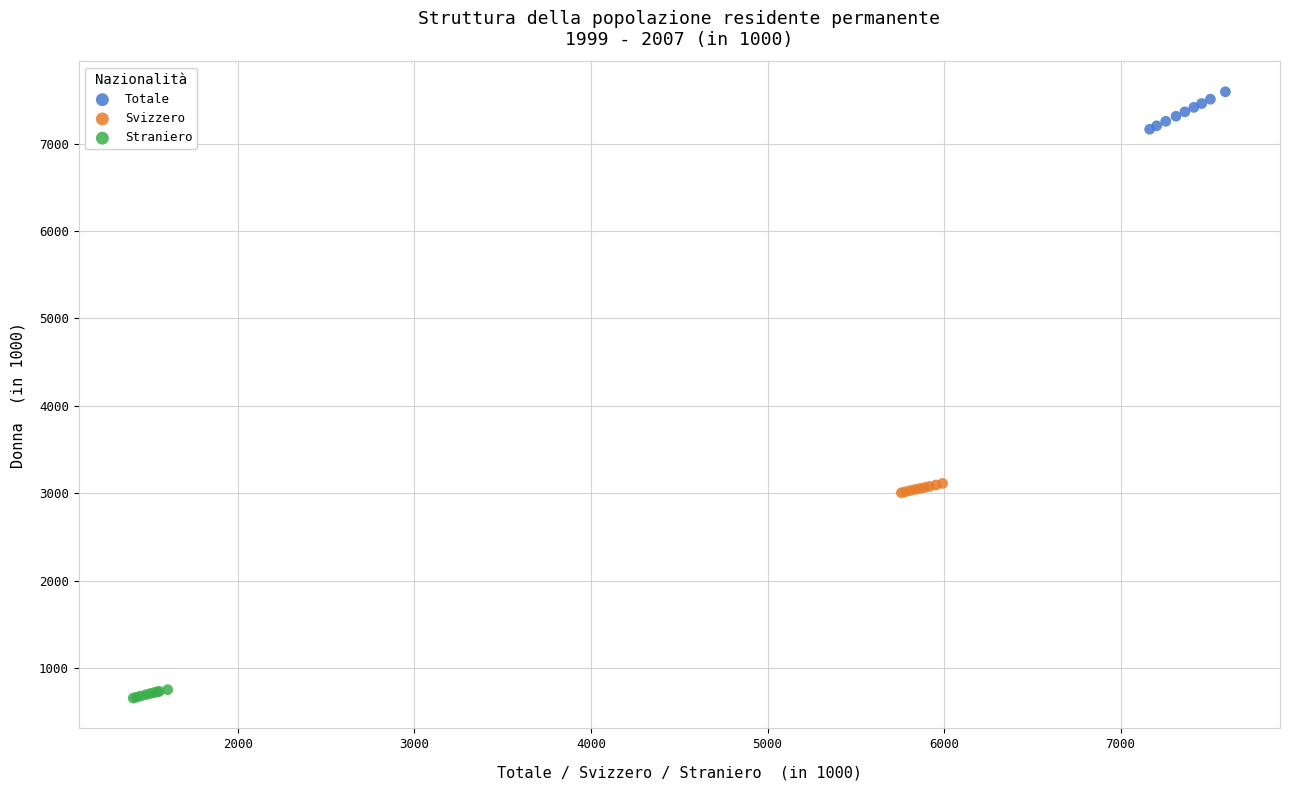

Which series contains the highest Y value?

Totale